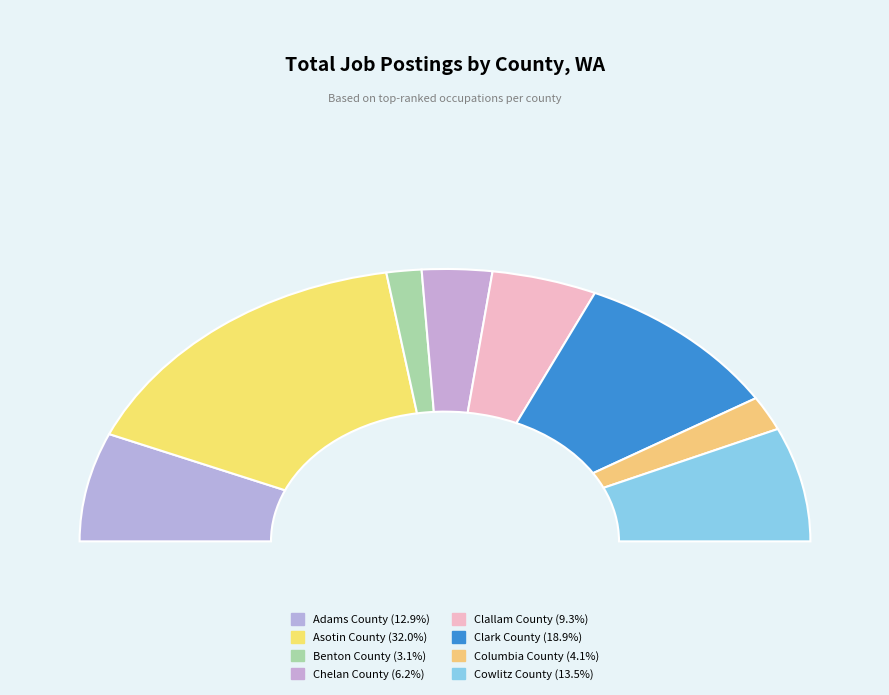

To the nearest percent, what is the difference between the largest and smallest slice percentages?

29%